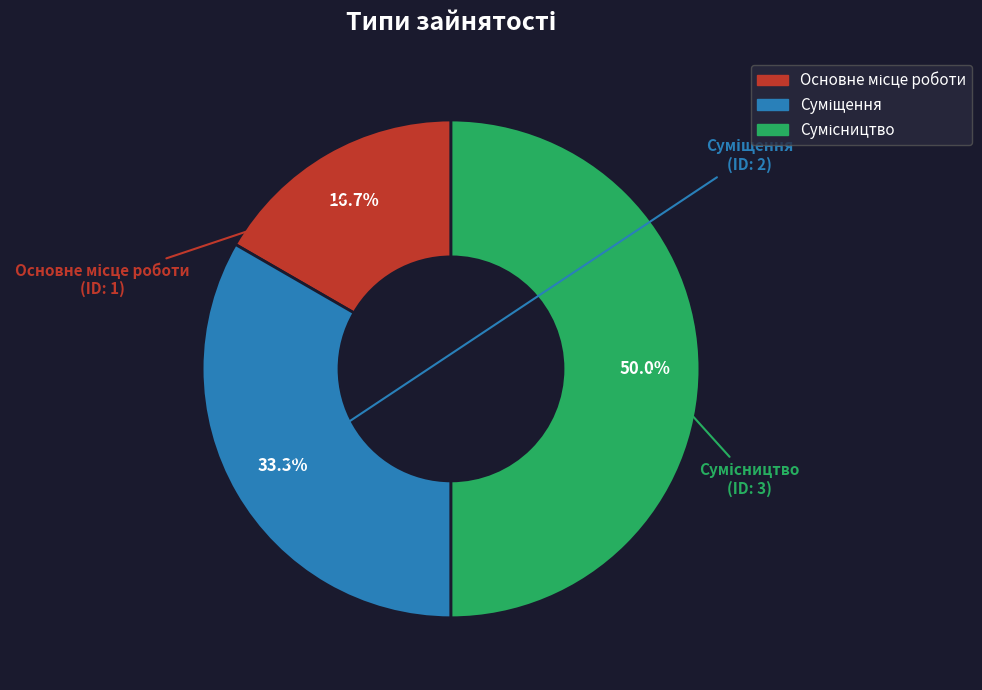

Rank the categories by value from lowest to highest.

Основне місце роботи, Суміщення, Сумісництво